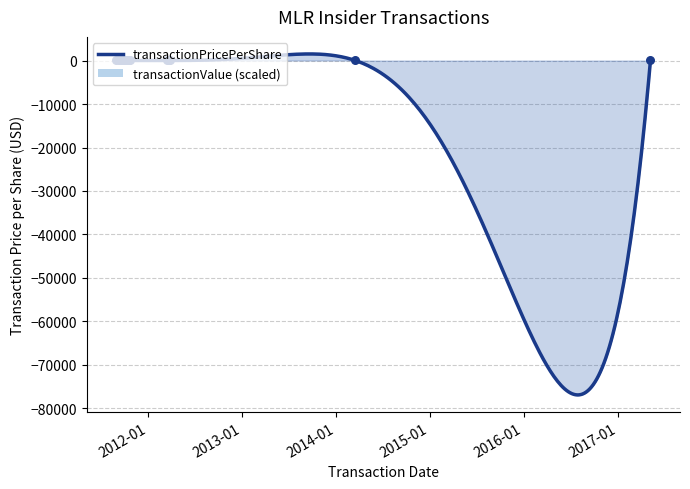

Which series has the largest Y range (max minus min)?

transactionPricePerShare